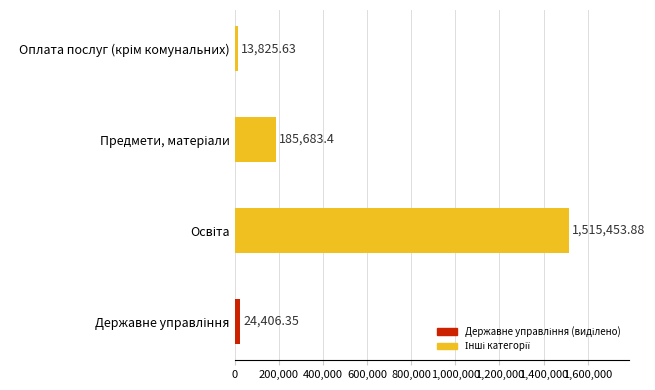

What is the average value?

434842.3